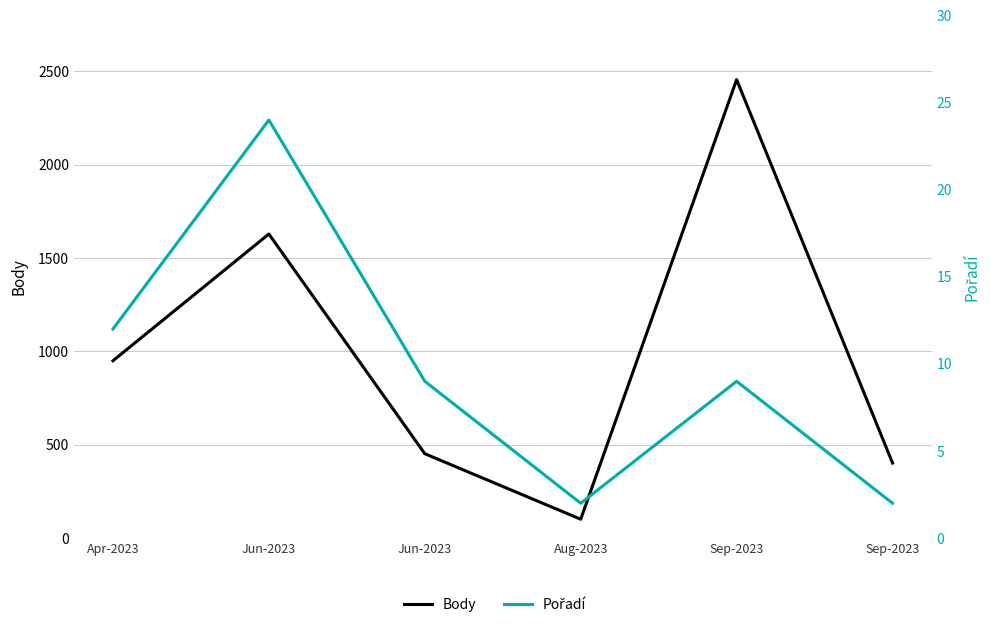

What is the sum of the Pořadí values at Sep-2023 and Apr-2023?

21